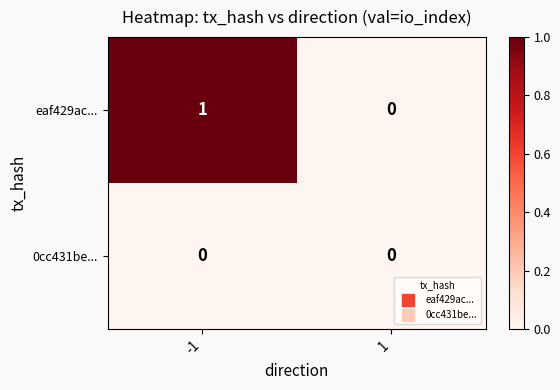

Which series has the largest total across all categories?

eaf429ac...